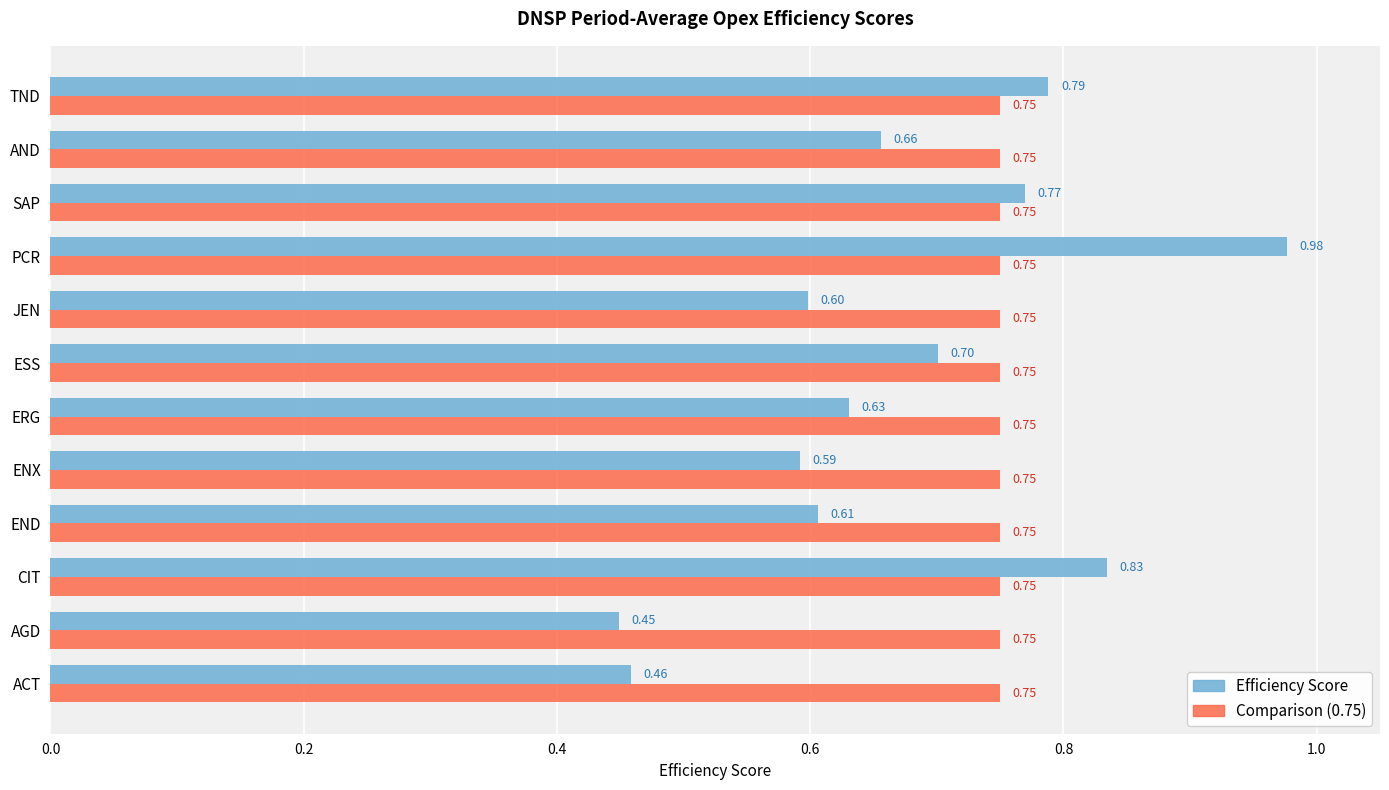

Between PCR and AND, which series saw the biggest shift?

Efficiency Score